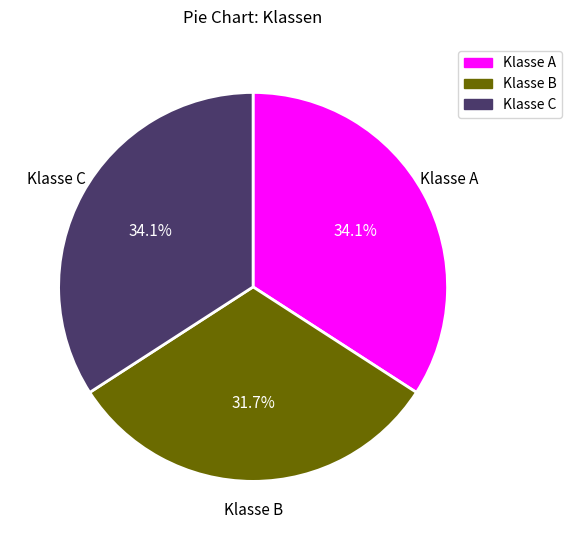

True or false: Klasse A accounts for 25% of the total.

False